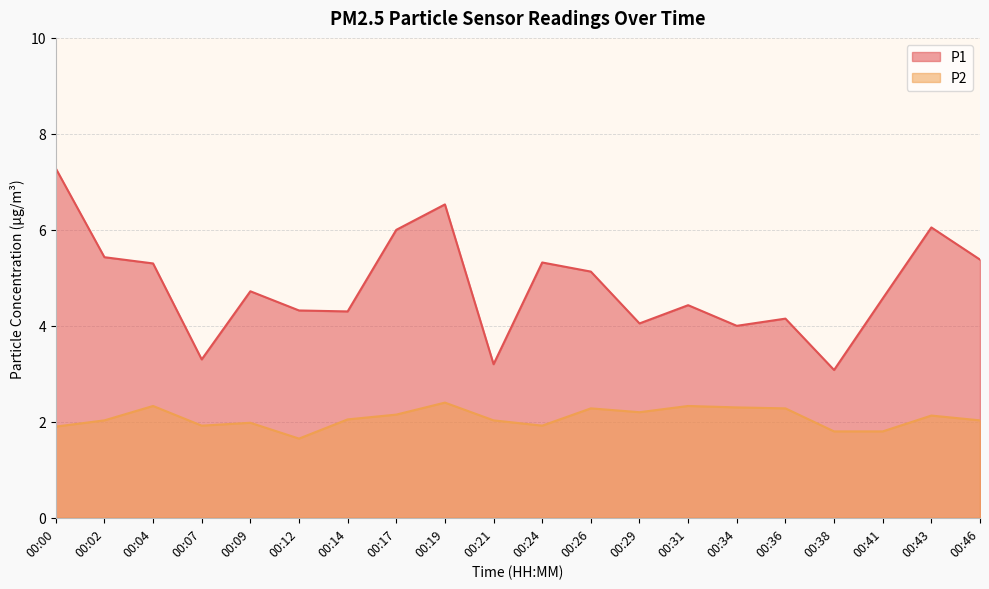

How many categories are shown in the chart?

20